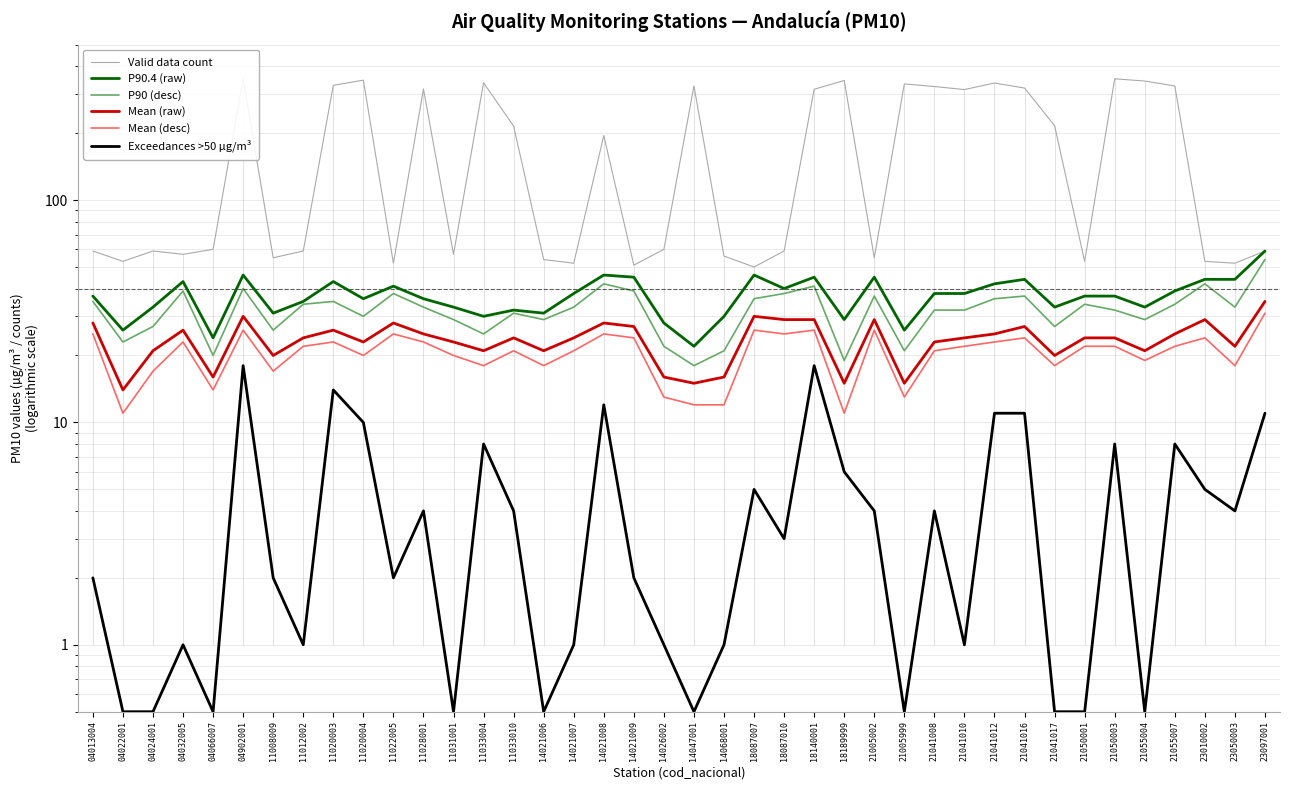

Is the value of Mean (raw) at 14068001 greater than the value of P90.4 (raw) at 04902001?

No